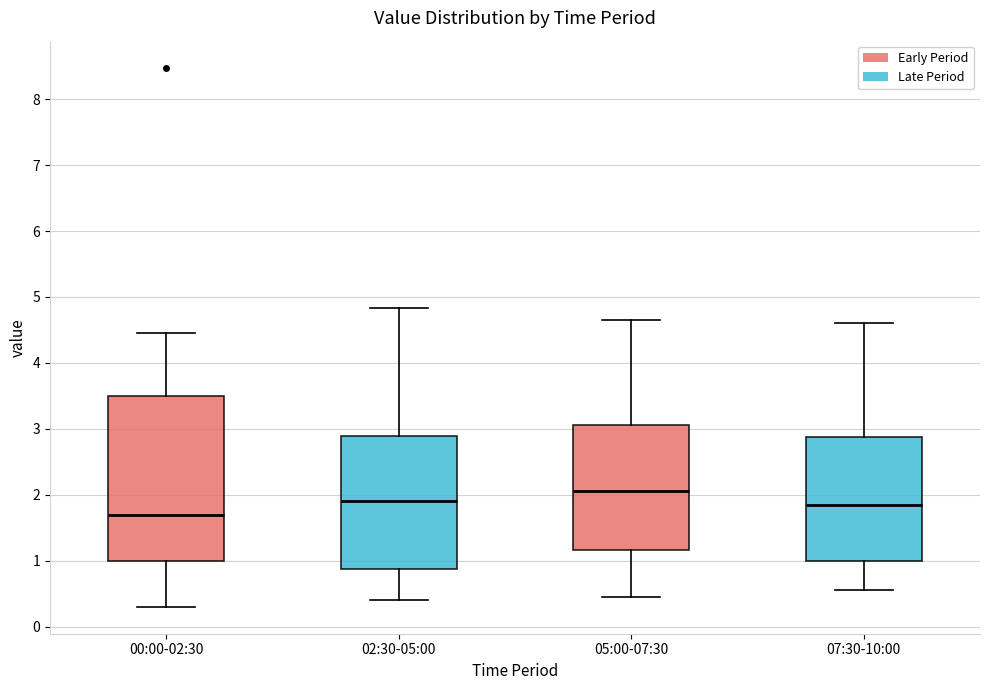

Reading left to right, read every box against the y-axis: the position of its median line, the range the box covers, and the ends of its whiskers. The values are not printed on the chart, so give them approximately, as read against the axis.

00:00-02:30: median 1.7, box 1.0 to 3.5, whiskers 0.3 to 4.5
02:30-05:00: median 1.9, box 0.9 to 2.9, whiskers 0.4 to 4.8
05:00-07:30: median 2.1, box 1.2 to 3.1, whiskers 0.5 to 4.7
07:30-10:00: median 1.9, box 1.0 to 2.9, whiskers 0.6 to 4.6